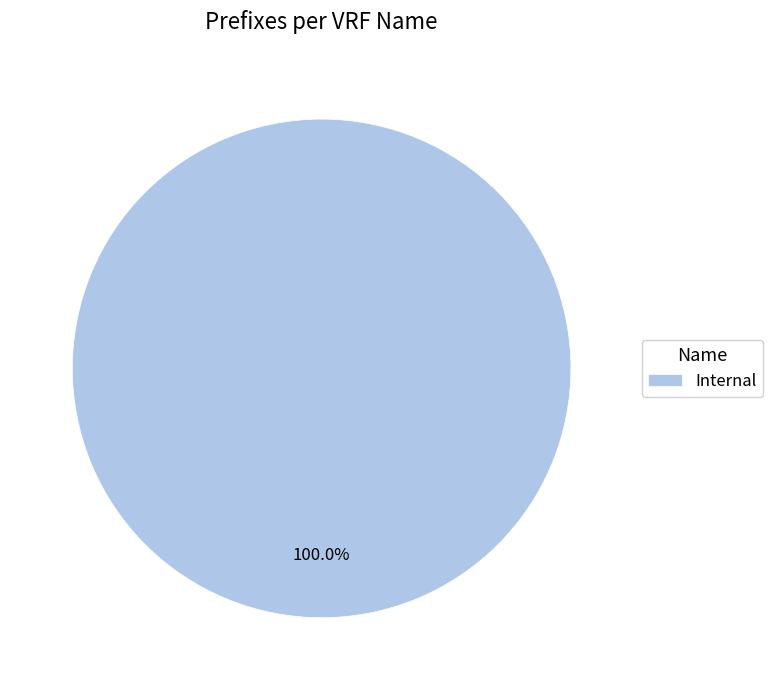

Does Internal represent more than half of the total?

Yes